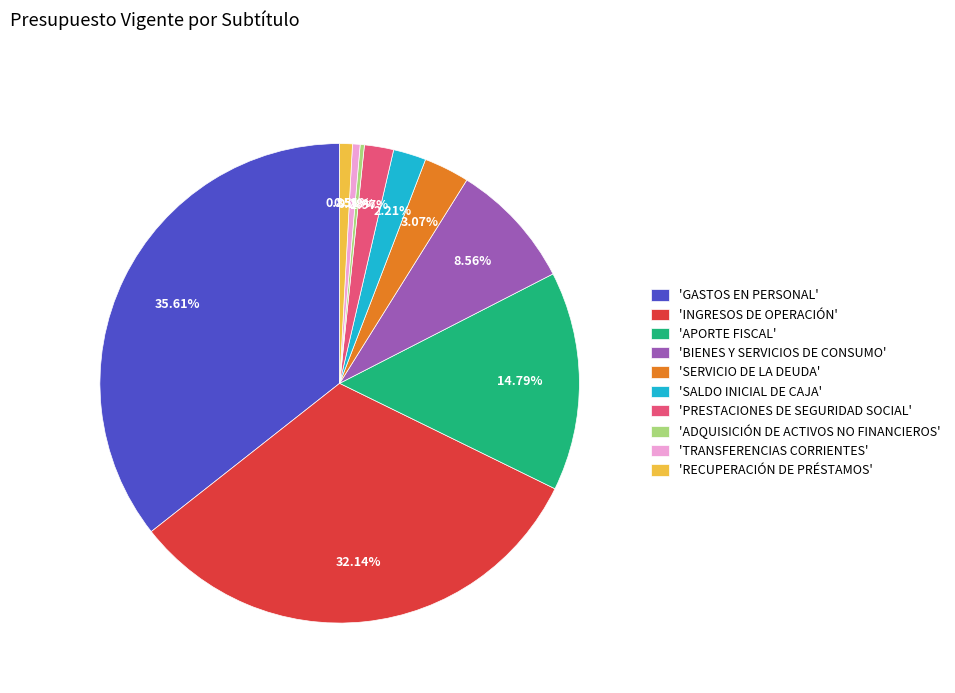

Which category has the biggest portion of the pie?

'GASTOS EN PERSONAL'